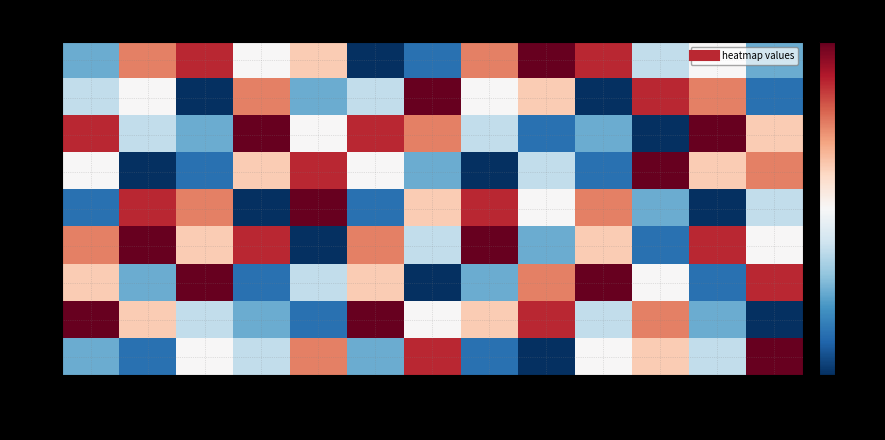

Which category has the lowest value across all series?

row6